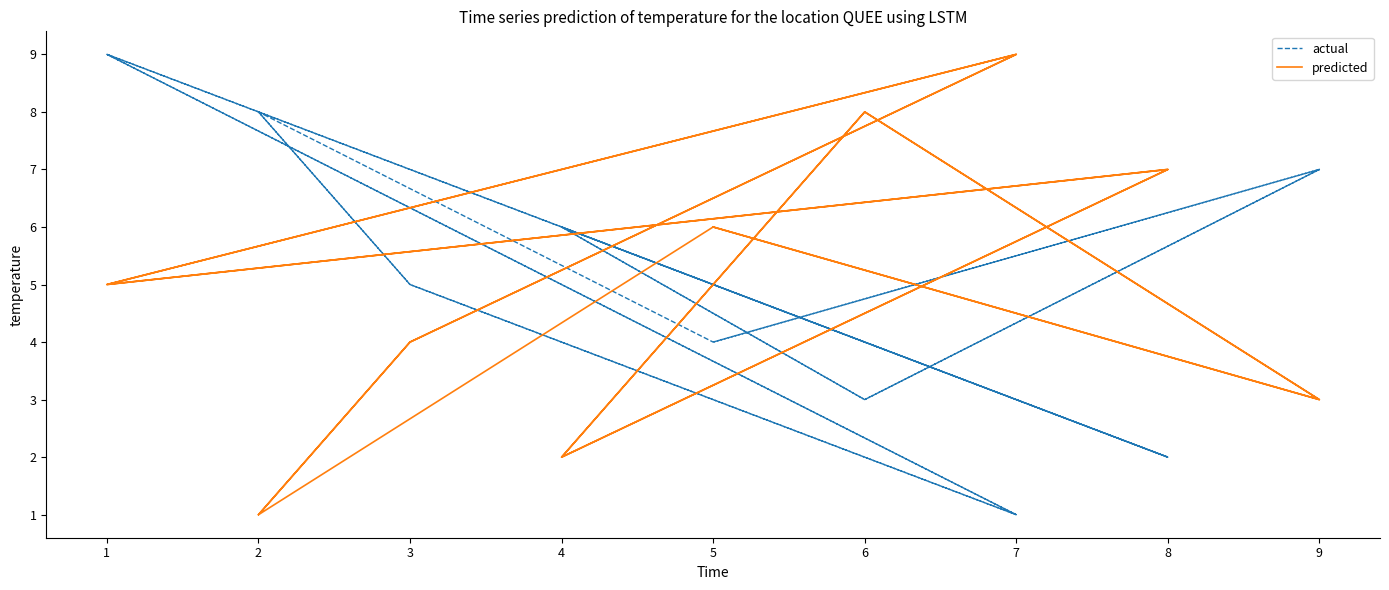

Between 7 and 9, which series saw the biggest shift?

actual